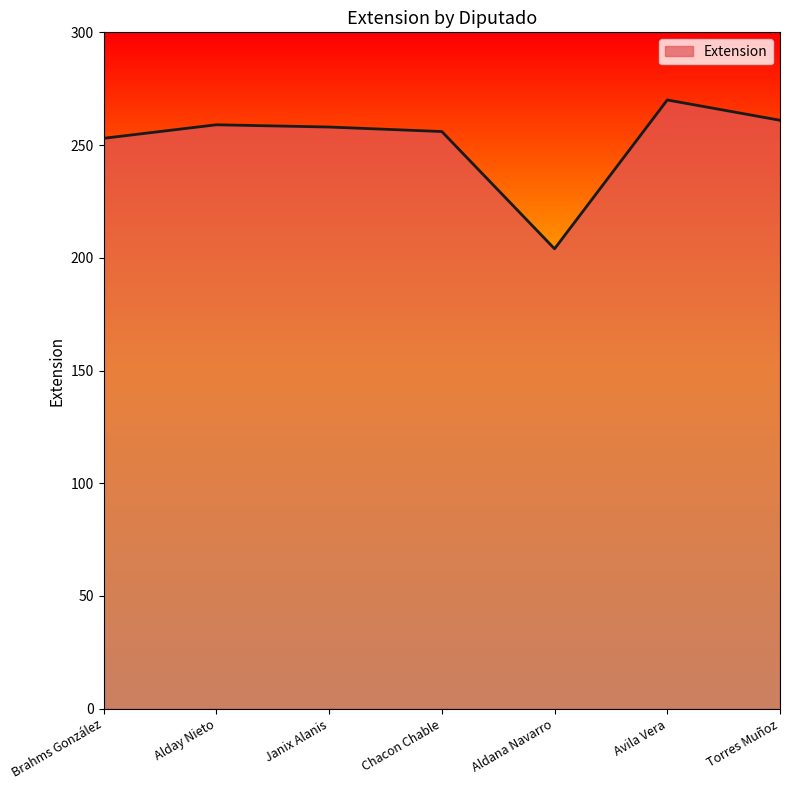

Is it true that the value at Torres Muñoz is 261?

True